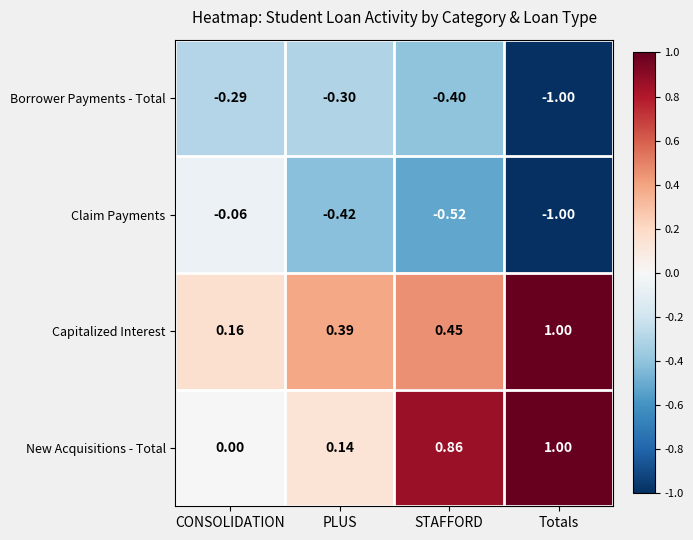

At PLUS, list the series in order from largest to smallest.

Capitalized Interest, New Acquisitions - Total, Borrower Payments - Total, Claim Payments